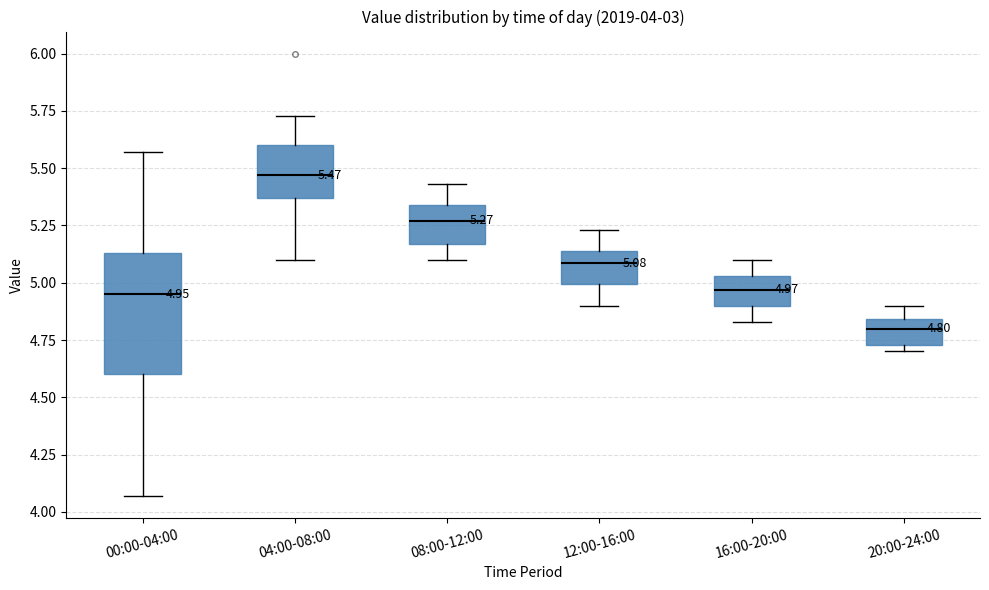

Which box has the highest median line?

04:00-08:00